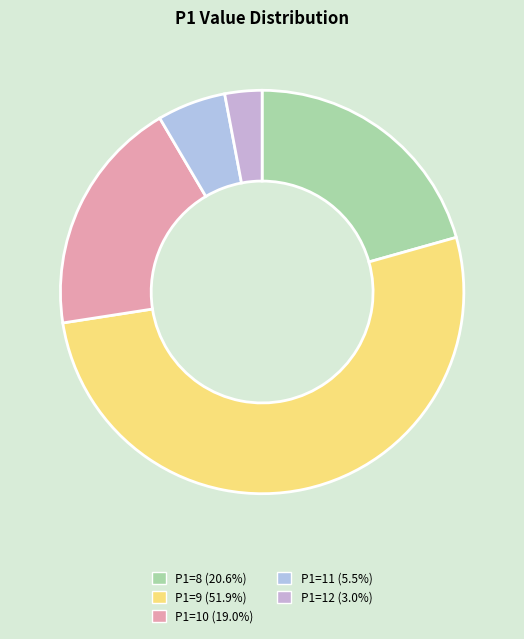

To the nearest percent, what is the average slice percentage?

20%